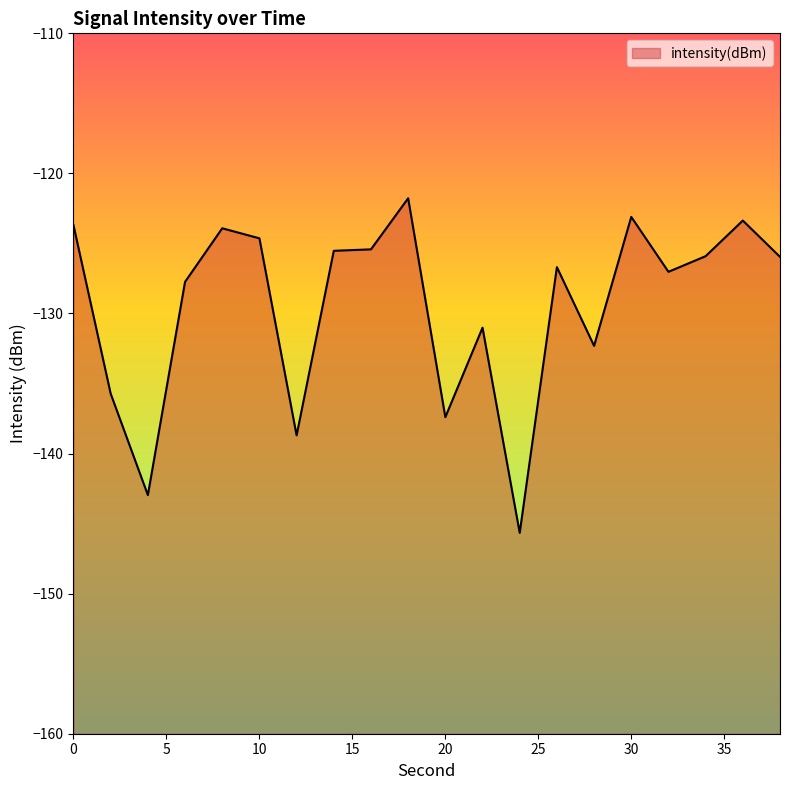

Reading left to right, what are all the values shown in this chart?

0=-123.7	2=-135.7	4=-143.0	6=-127.7	8=-123.9	10=-124.6	12=-138.7	14=-125.5	16=-125.4	18=-121.8	20=-137.4	22=-131.0	24=-145.7	26=-126.7	28=-132.3	30=-123.1	32=-127.0	34=-125.9	36=-123.4	38=-126.0